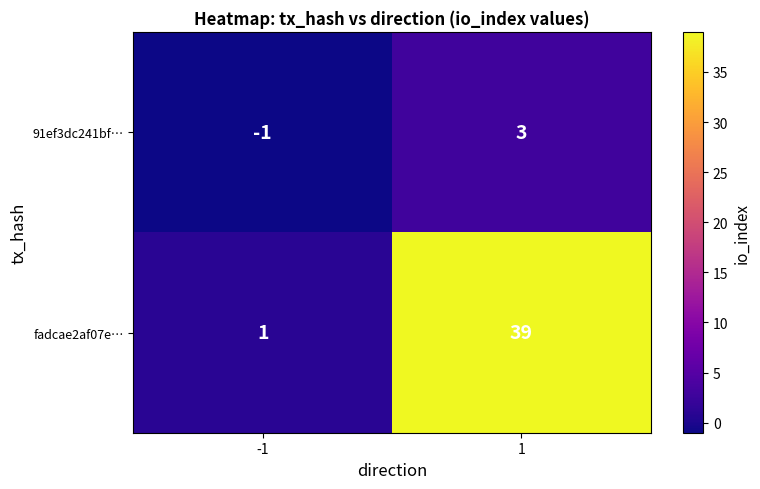

What is the total value across all series at 1?

42